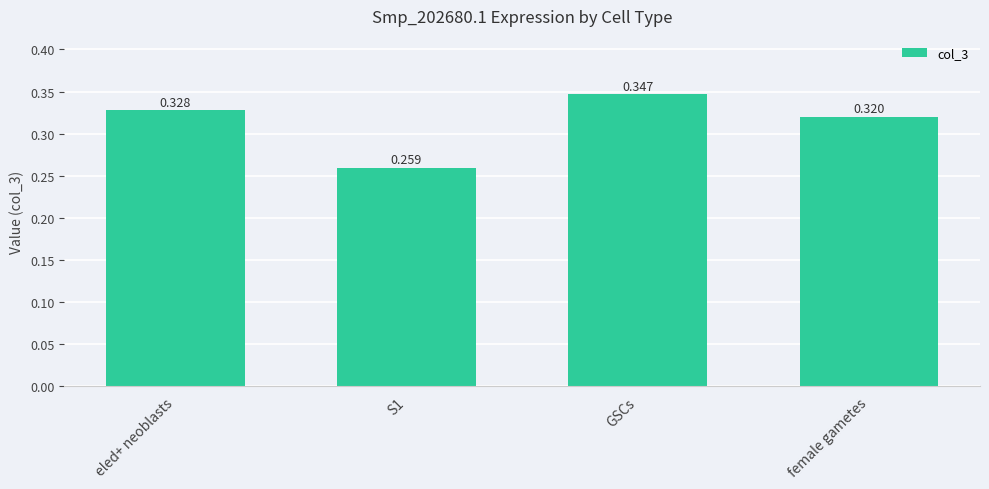

True or false: the data shows 0.2 at GSCs.

False